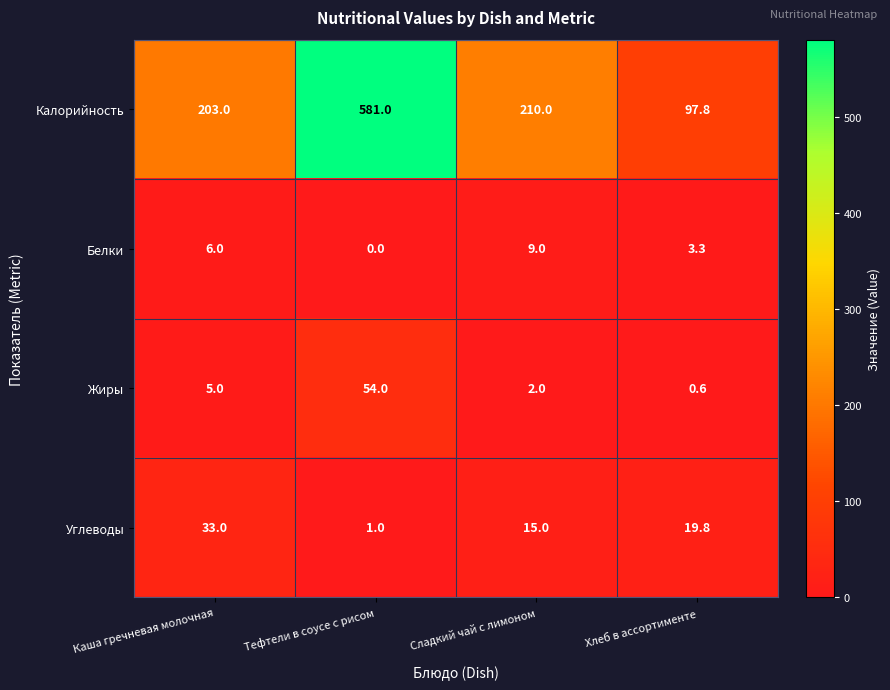

Between Каша гречневая молочная and Сладкий чай с лимоном, which series saw the biggest shift?

Углеводы